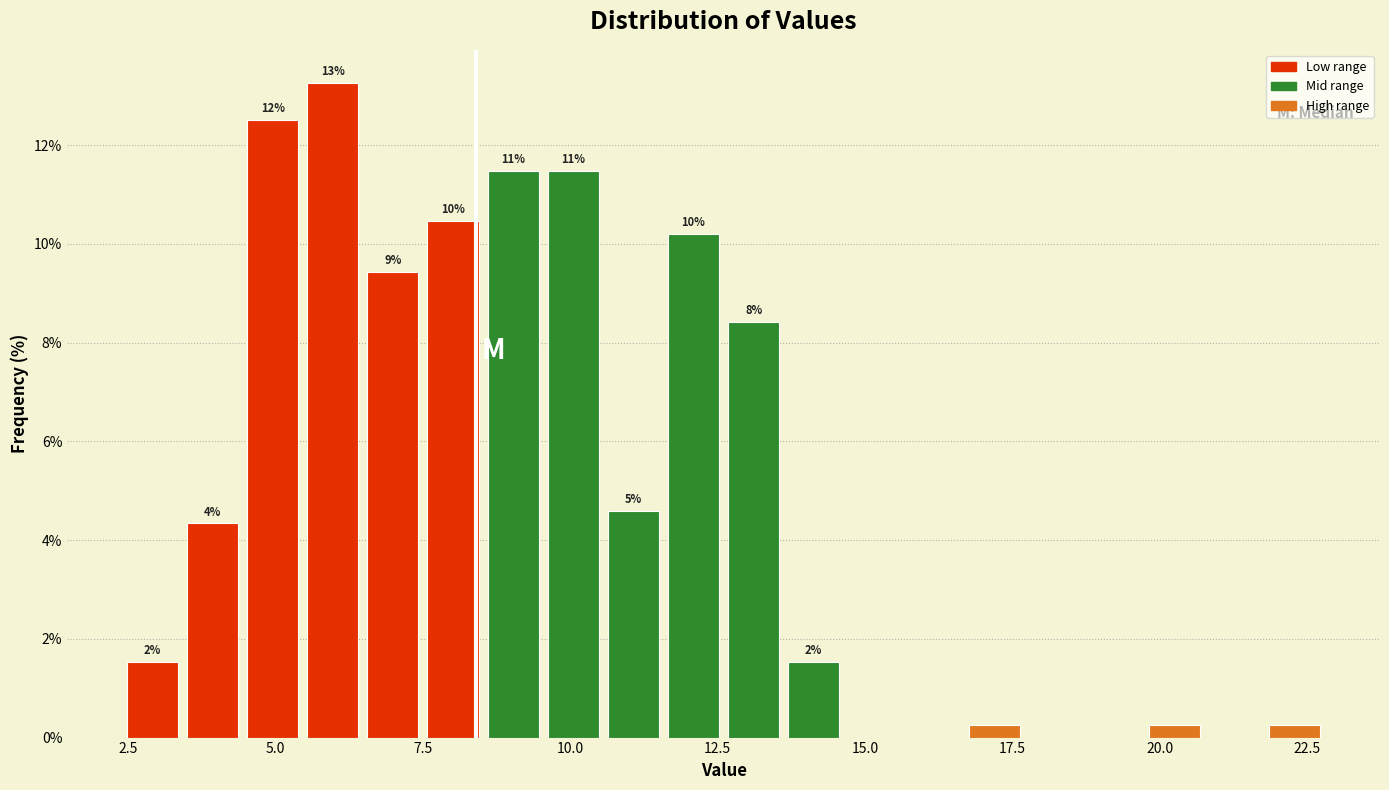

Around what value on the x-axis is the tallest bar? Give the approximate position of its centre, as read against the axis.

6.0